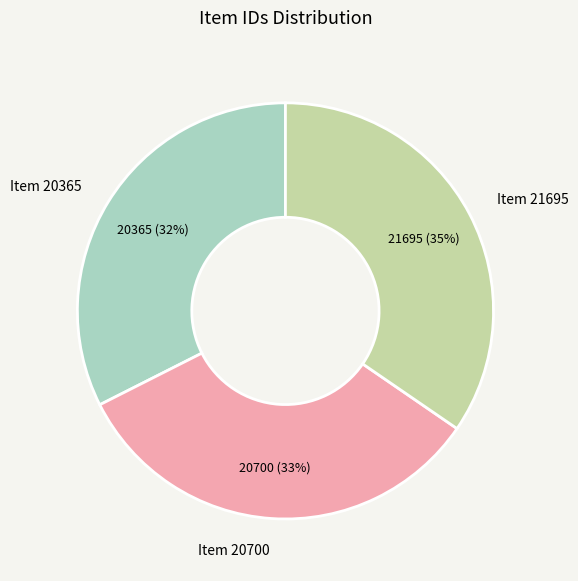

Do Item 21695 and Item 20700 together represent more than half of the pie?

Yes